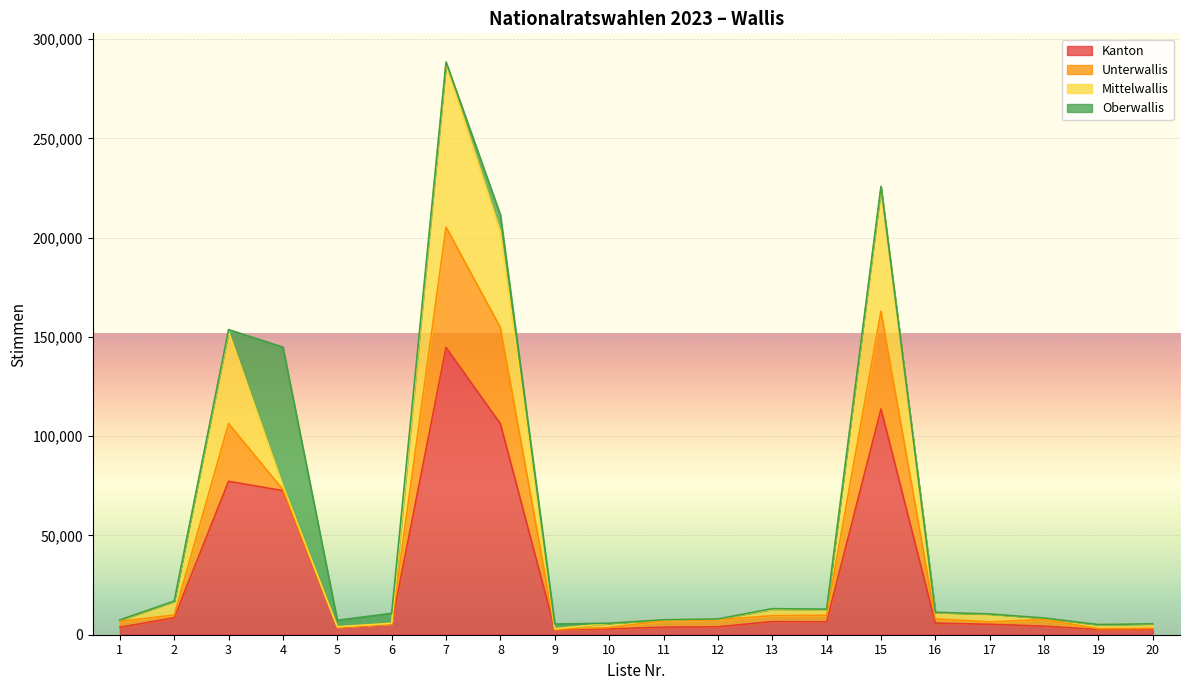

True or false: Mittelwallis has a value of 75726 at 15.

False